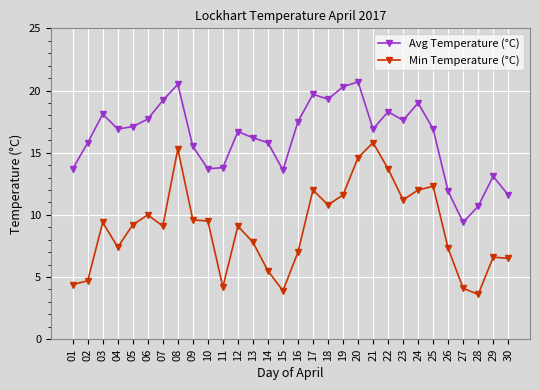

The value of Min Temperature (°C) at 01 is 4.4. True or false?

True